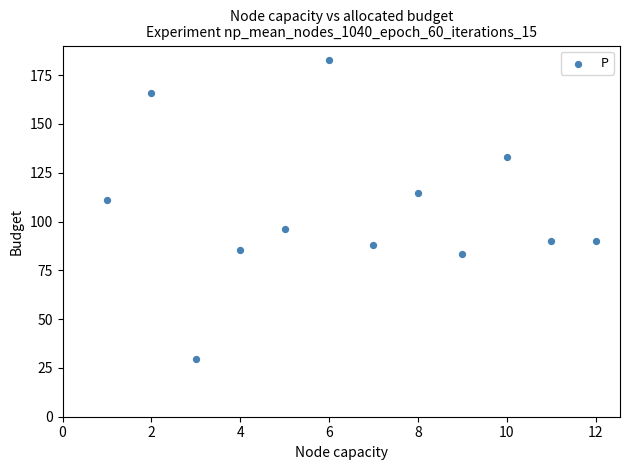

What Y value in the scatter plot is closest to 106?

111.0